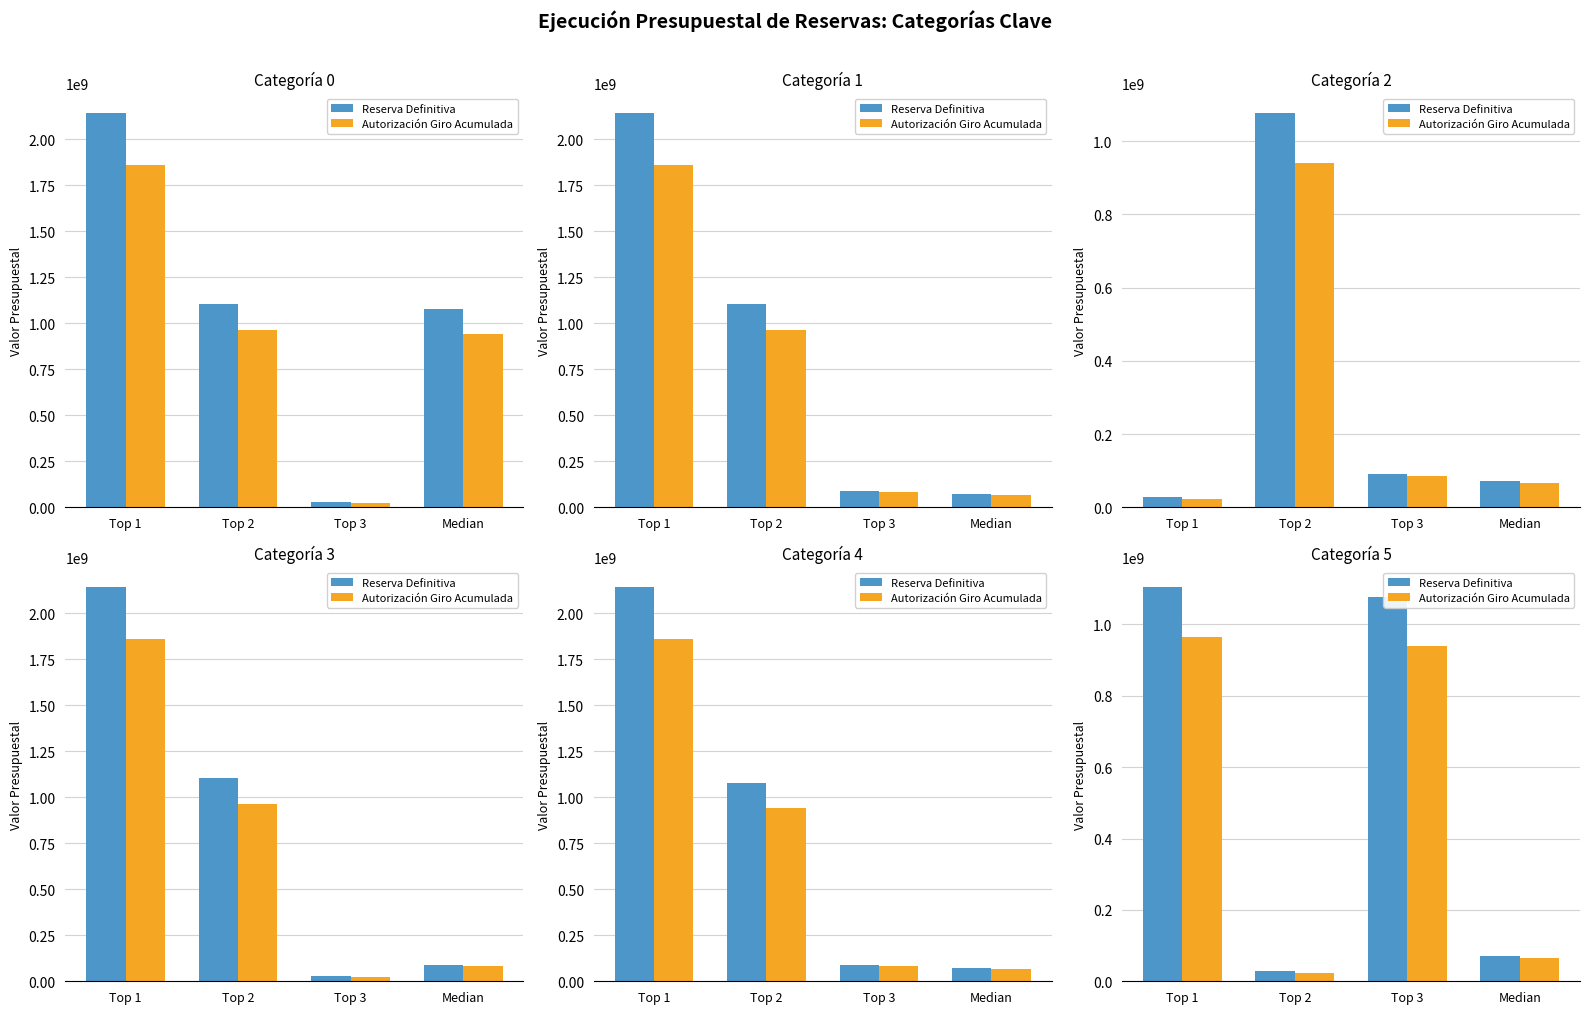

Which series has the largest total across all categories?

Reserva Definitiva